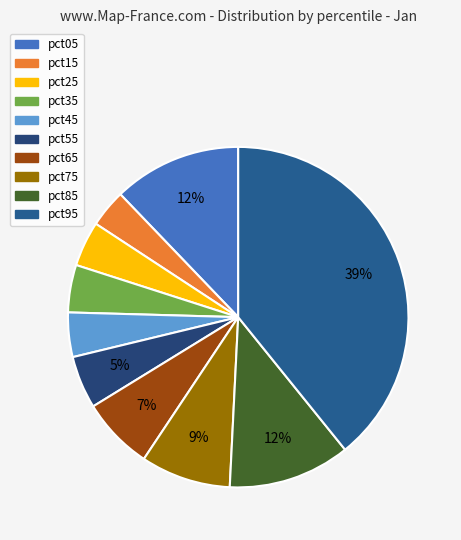

Between pct45 and pct85, which is larger?

pct85